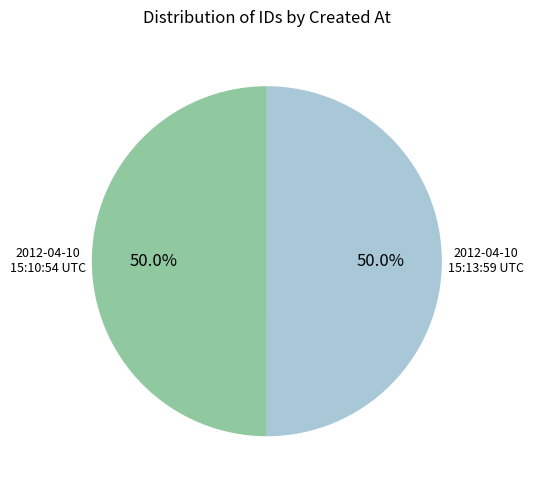

What portion of the pie excludes 2012-04-10 15:13:59 UTC?

50.0%